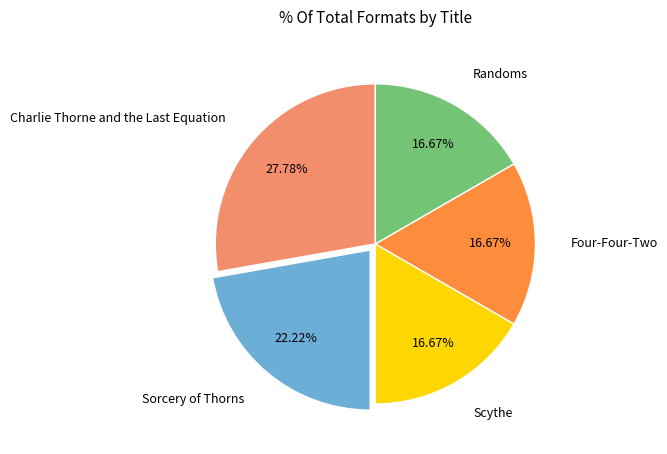

To the nearest percent, what is the combined percentage of Sorcery of Thorns and Four-Four-Two?

39%